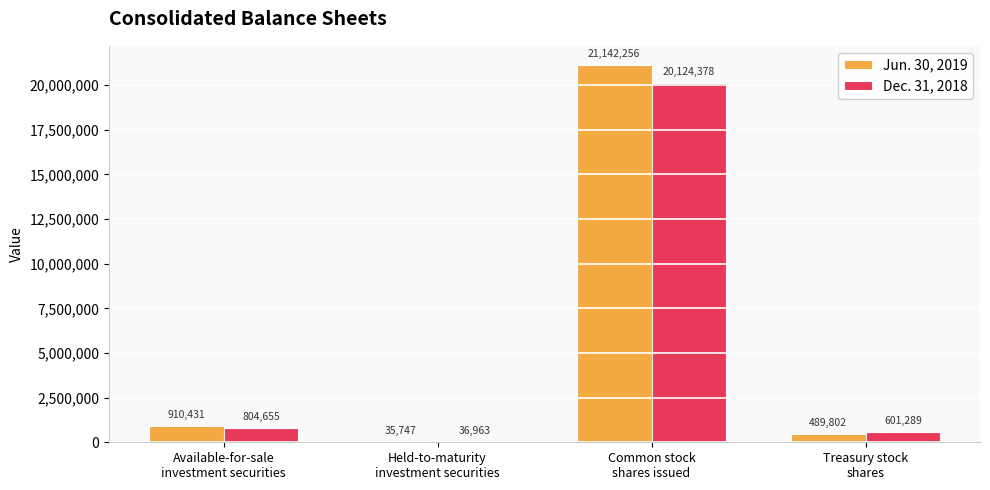

What is the greatest value displayed?

21142256